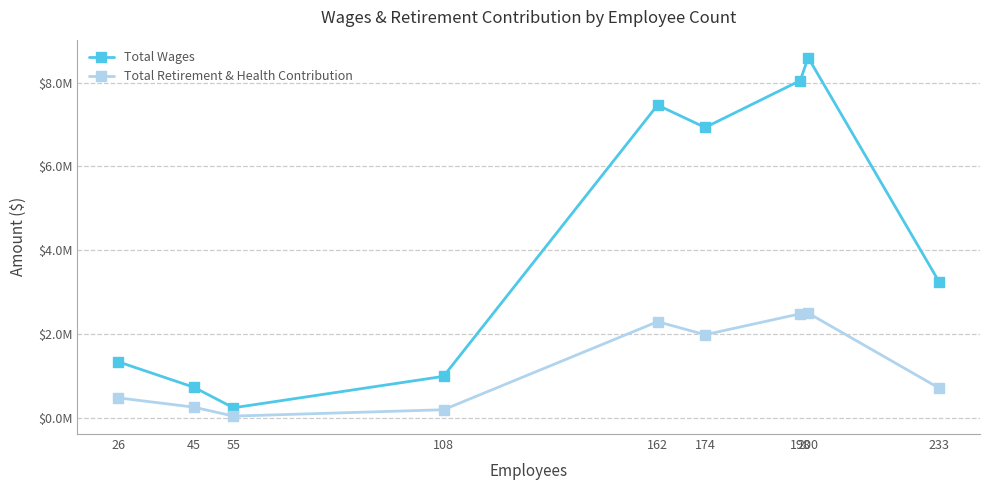

True or false: Total Retirement & Health Contribution and Total Wages intersect in this chart.

False